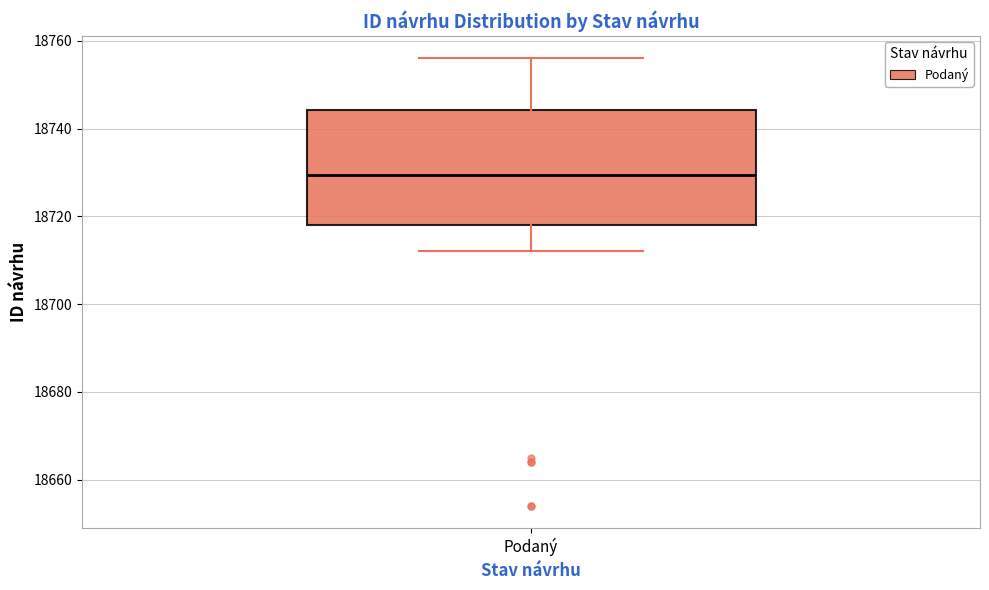

Transcribe this box plot: give where the median line is, the range the box spans, and where the two whiskers end, as read against the y-axis. The values are not printed on the chart, so give them approximately, as read against the axis.

median 18730, box 18718 to 18744, whiskers 18712 to 18756